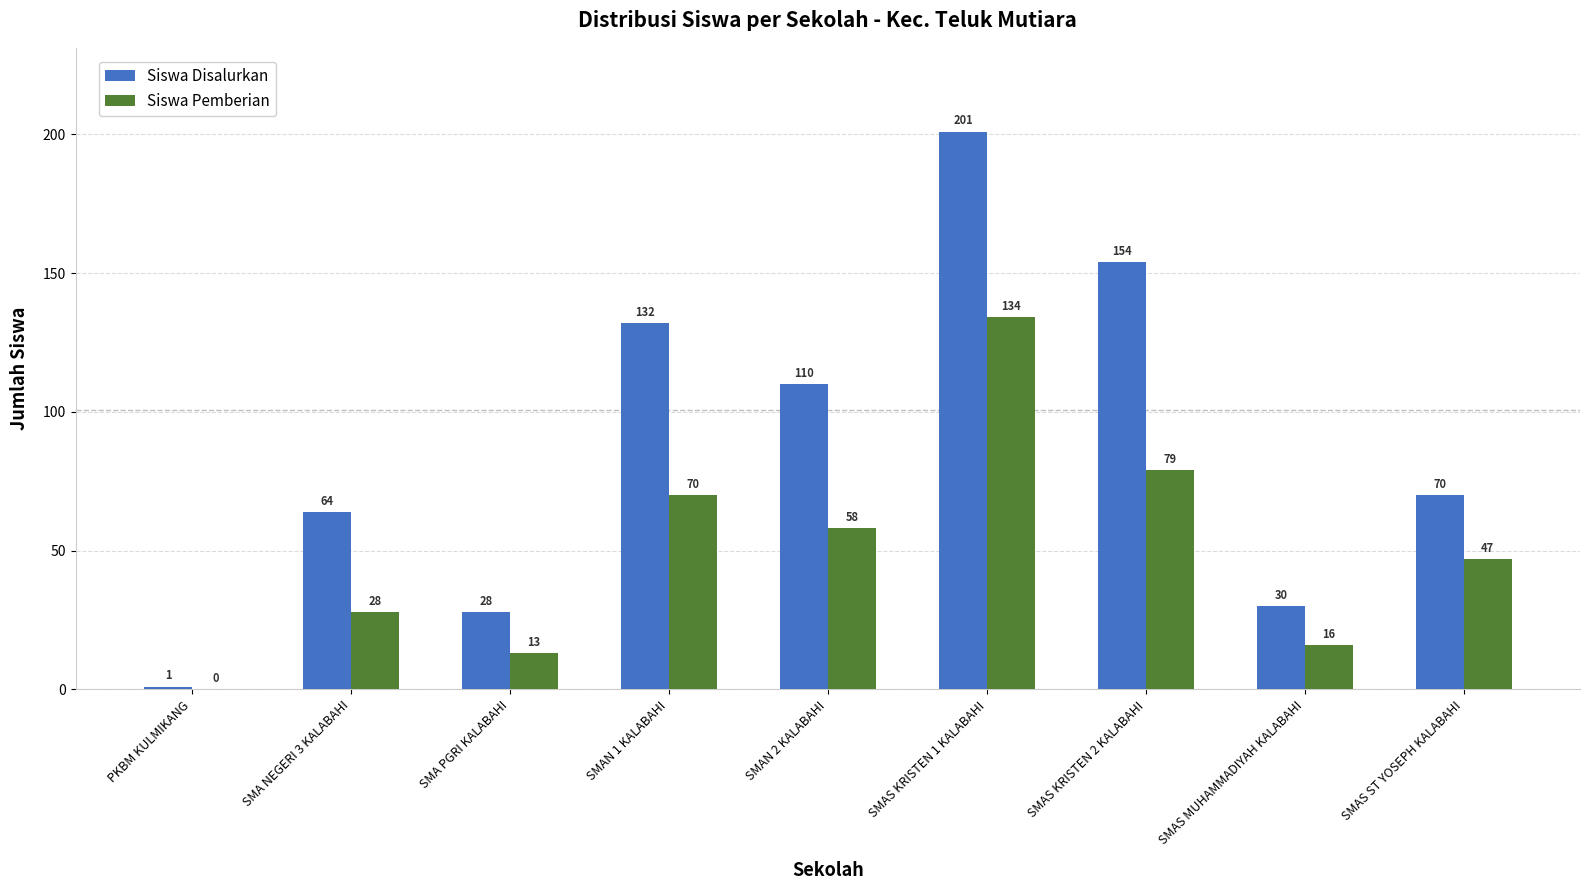

How many categories are shown in the chart?

9